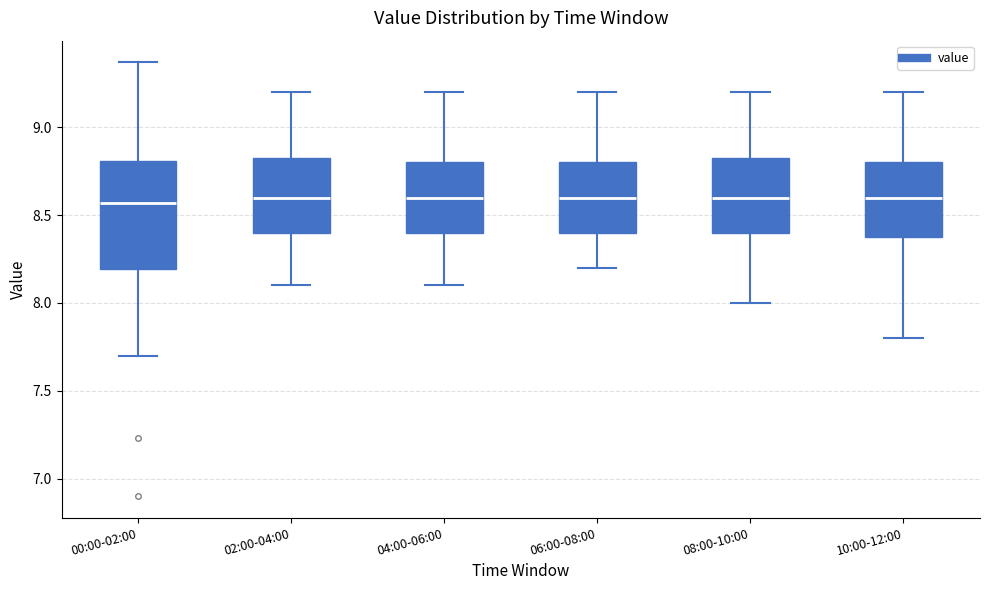

Reading left to right, transcribe this box plot: for each box, give where its median line is, the range the box spans, and where its two whiskers end, as read against the y-axis. The values are not printed on the chart, so give them approximately, as read against the axis.

00:00-02:00: median 8.55, box 8.20 to 8.80, whiskers 7.70 to 9.35
02:00-04:00: median 8.60, box 8.40 to 8.85, whiskers 8.10 to 9.20
04:00-06:00: median 8.60, box 8.40 to 8.80, whiskers 8.10 to 9.20
06:00-08:00: median 8.60, box 8.40 to 8.80, whiskers 8.20 to 9.20
08:00-10:00: median 8.60, box 8.40 to 8.85, whiskers 8.00 to 9.20
10:00-12:00: median 8.60, box 8.40 to 8.80, whiskers 7.80 to 9.20